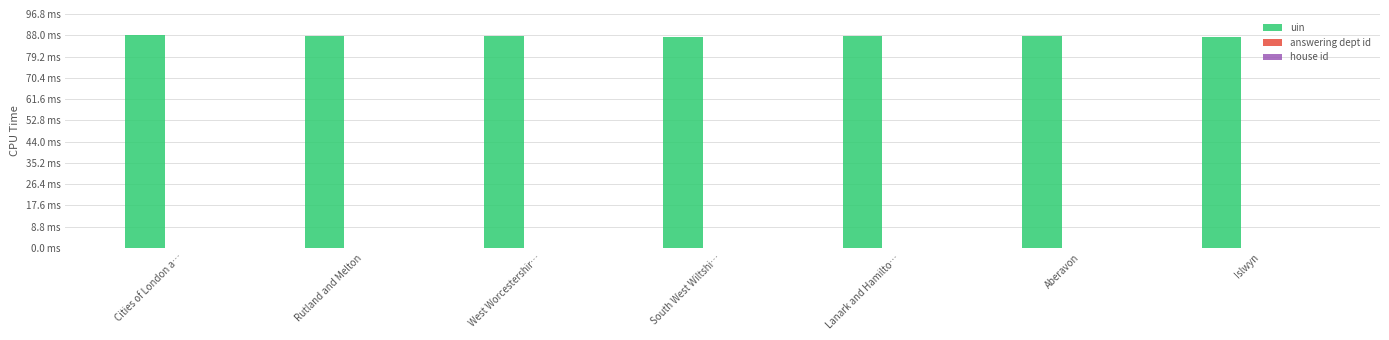

Rank the series by their maximum value, from highest to lowest.

uin, answering dept id, house id